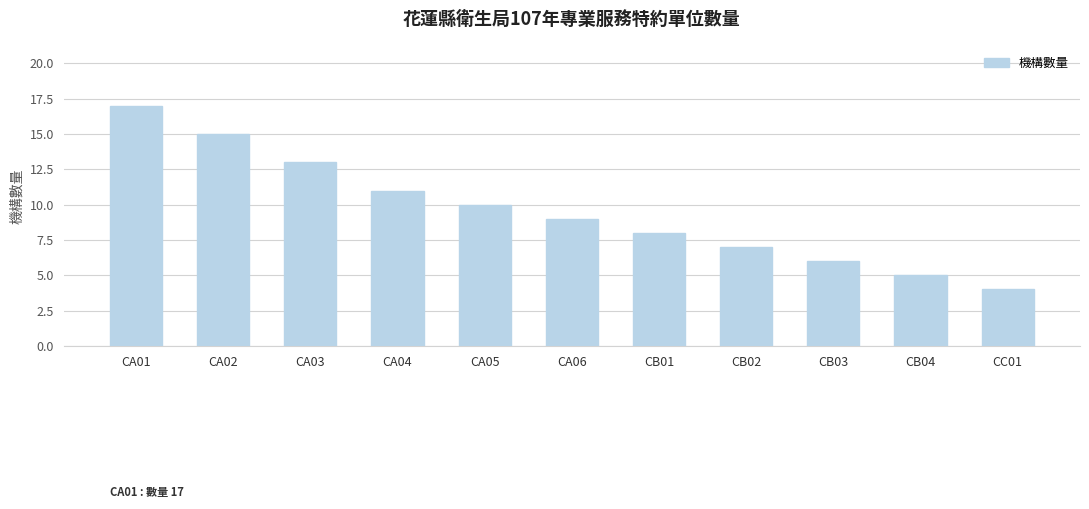

What is the ratio of the value at CA05 to the value at CA04?

0.9